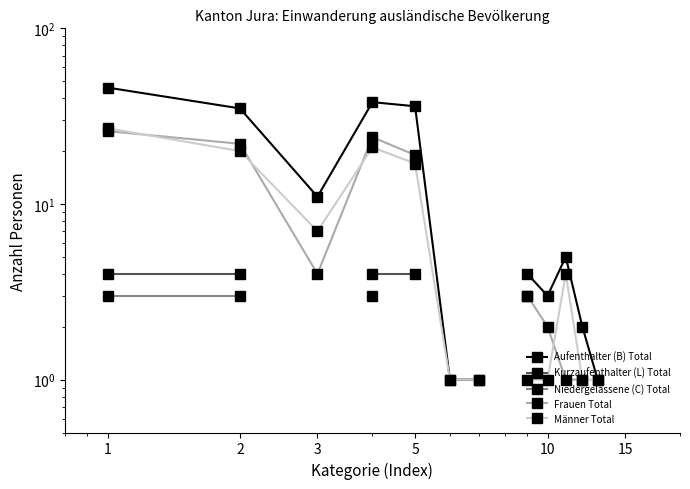

At how many categories does at least one series exceed 33?

4